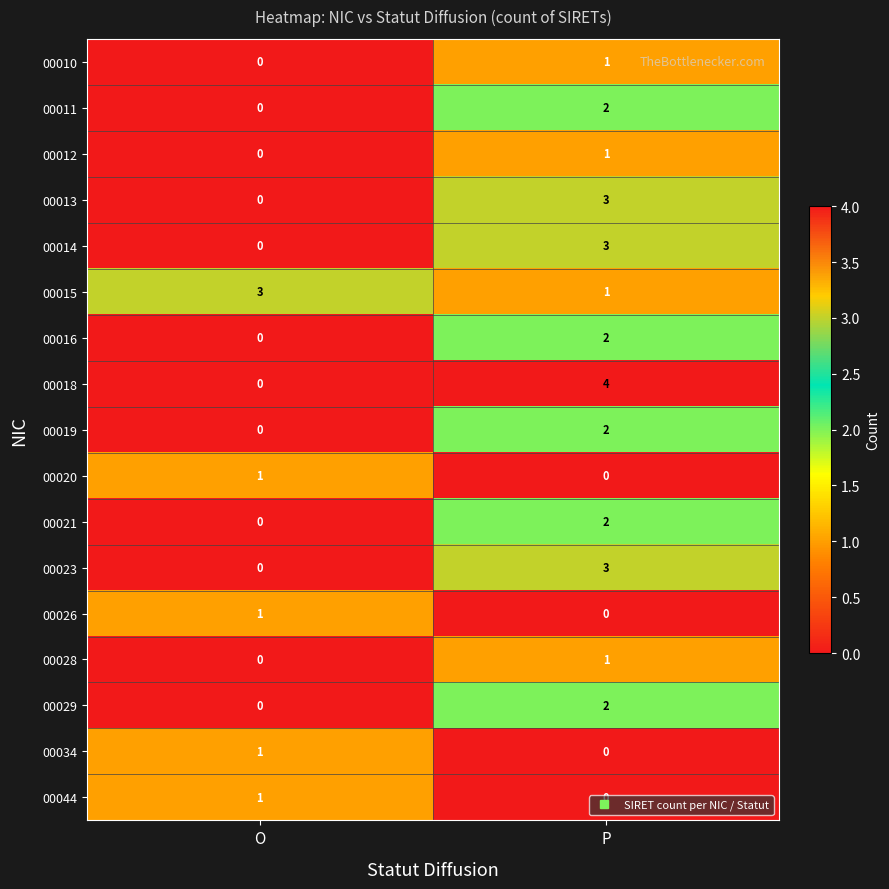

At how many categories does at least one series exceed 2?

2